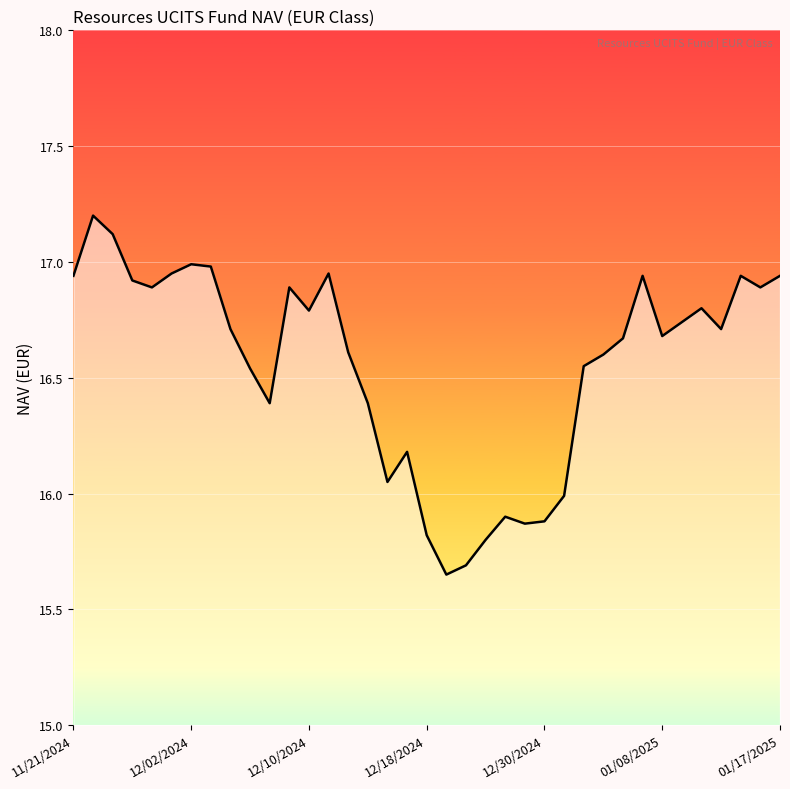

What is the greatest value displayed?

17.2